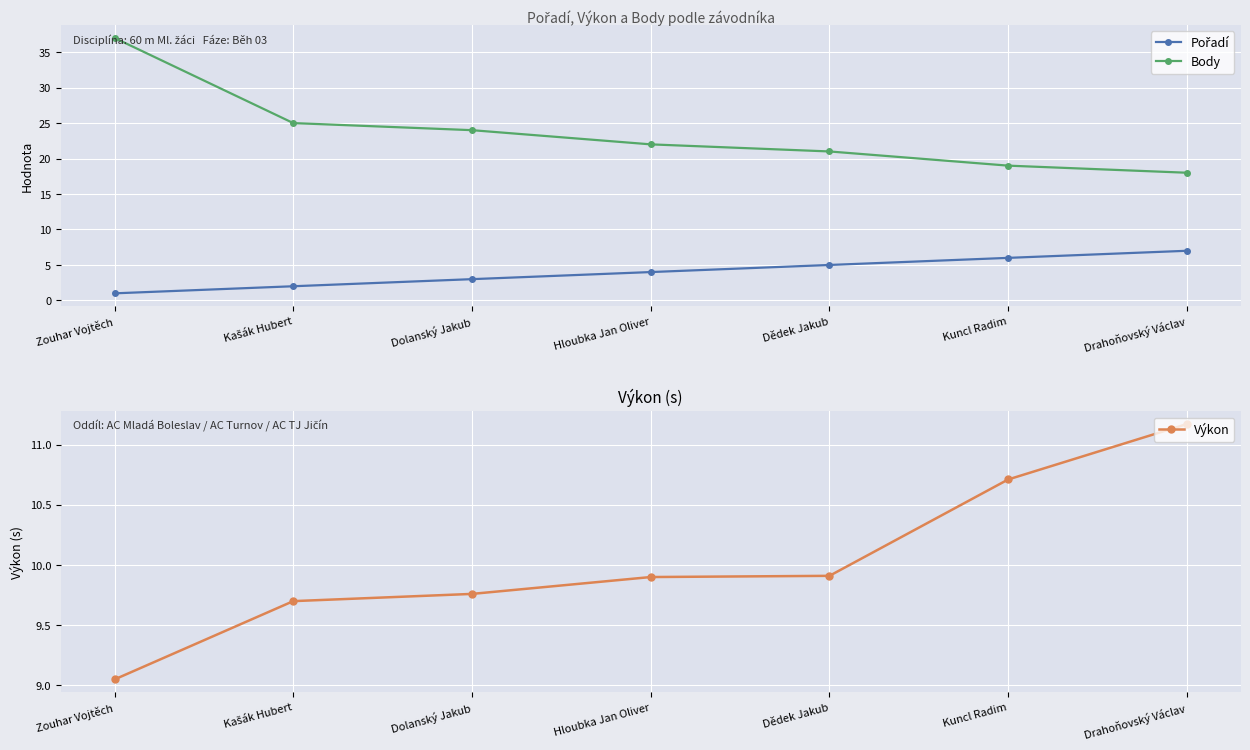

Reading right to left, list all the values displayed in this chart.

Pořadí: Drahoňovský Václav=7.0	Kuncl Radim=6.0	Dědek Jakub=5.0	Hloubka Jan Oliver=4.0	Dolanský Jakub=3.0	Kašák Hubert=2.0	Zouhar Vojtěch=1.0
Body: Drahoňovský Václav=18.0	Kuncl Radim=19.0	Dědek Jakub=21.0	Hloubka Jan Oliver=22.0	Dolanský Jakub=24.0	Kašák Hubert=25.0	Zouhar Vojtěch=37.0
Výkon: Drahoňovský Václav=11.2	Kuncl Radim=10.7	Dědek Jakub=9.9	Hloubka Jan Oliver=9.9	Dolanský Jakub=9.8	Kašák Hubert=9.7	Zouhar Vojtěch=9.1